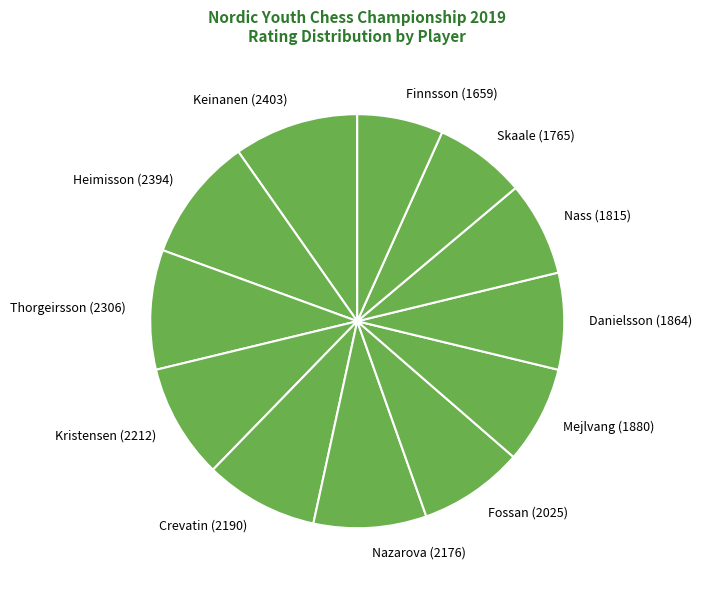

True or false: Thorgeirsson (2306) accounts for 1% of the total.

False